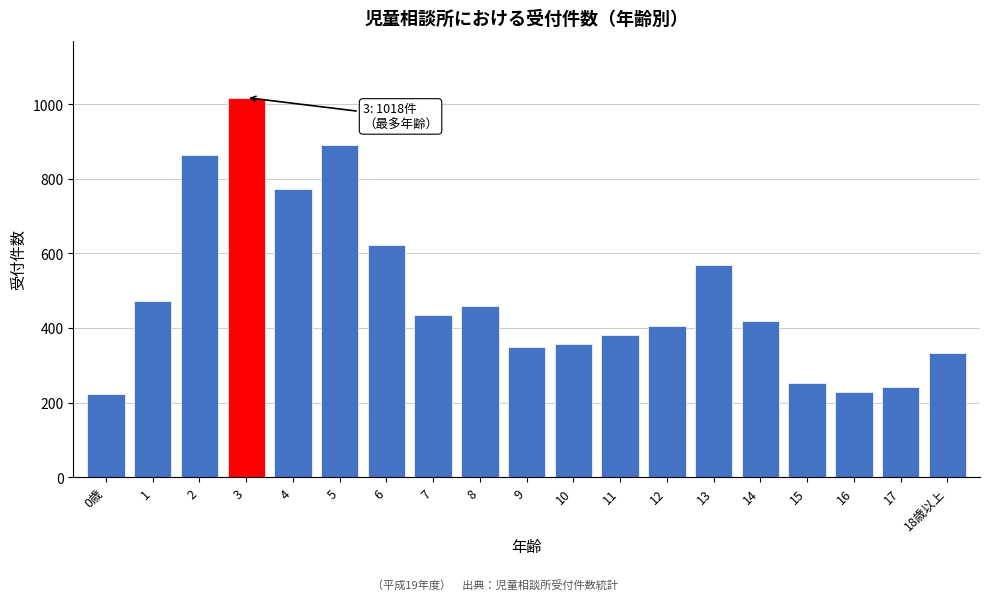

Reading right to left, what are all the values shown in this chart?

332	242	229	253	418	569	405	380	358	350	459	435	623	891	774	1018	865	472	223